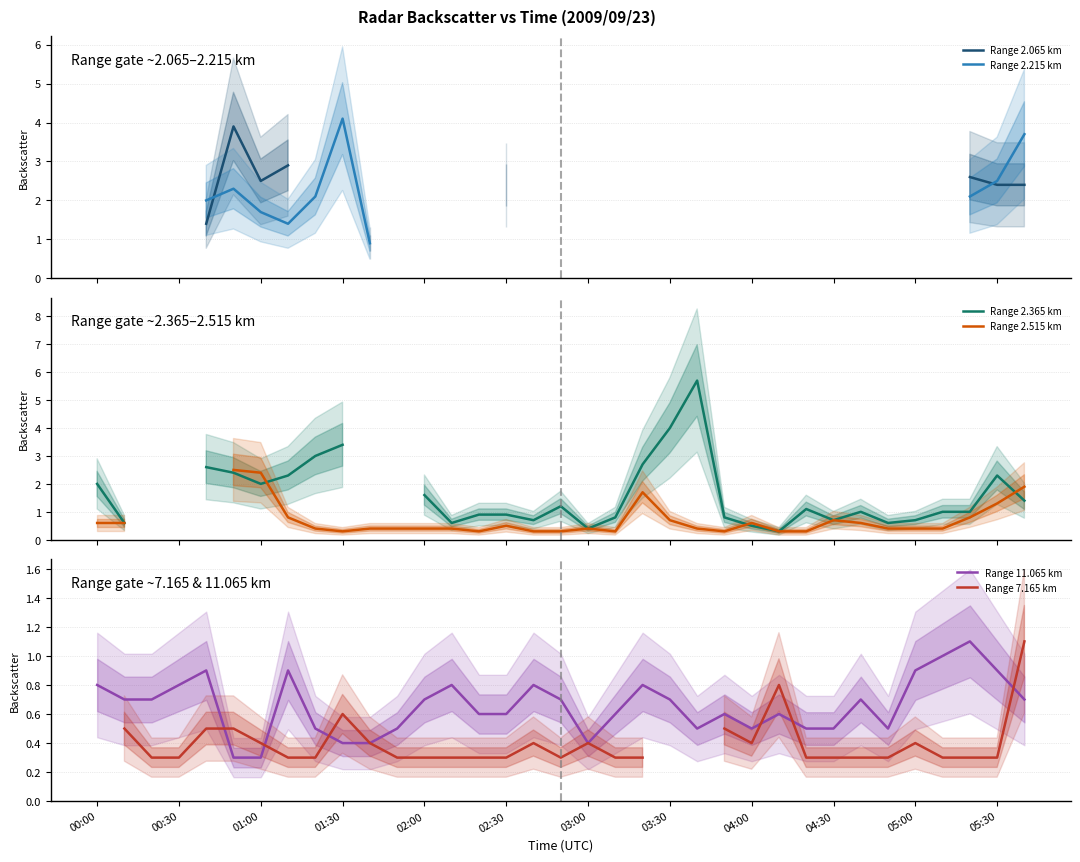

What is the minimum value for Range 11.065 km?

0.3